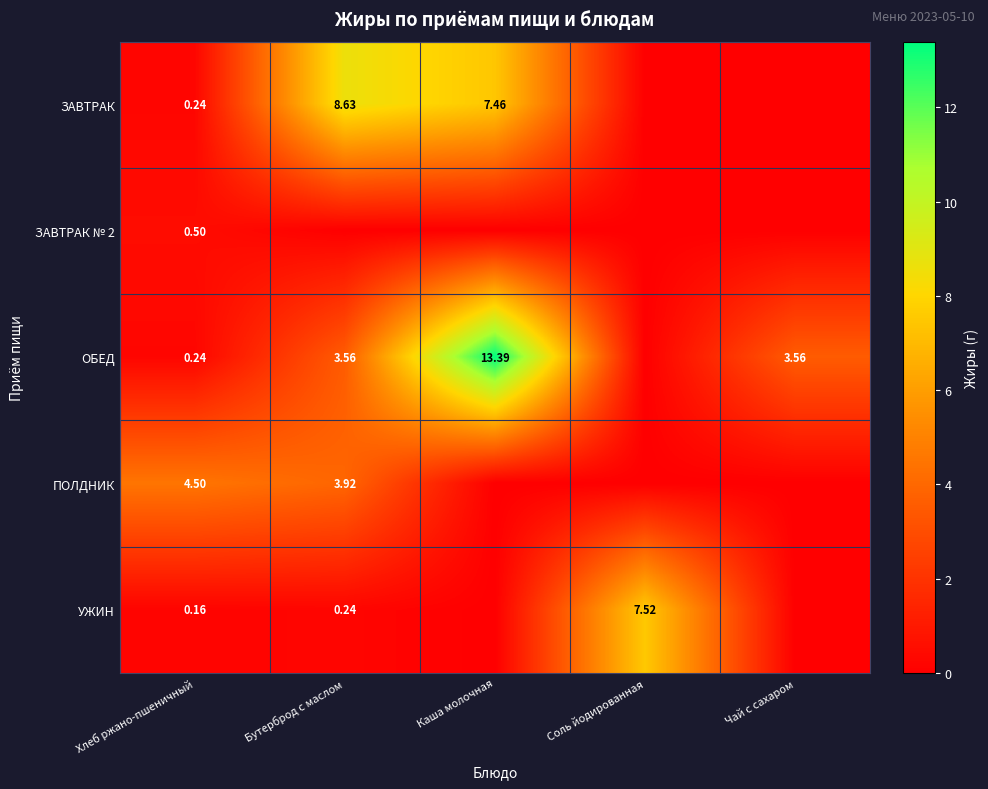

What is the difference between the maximum and minimum values in the ЗАВТРАК series?

8.6